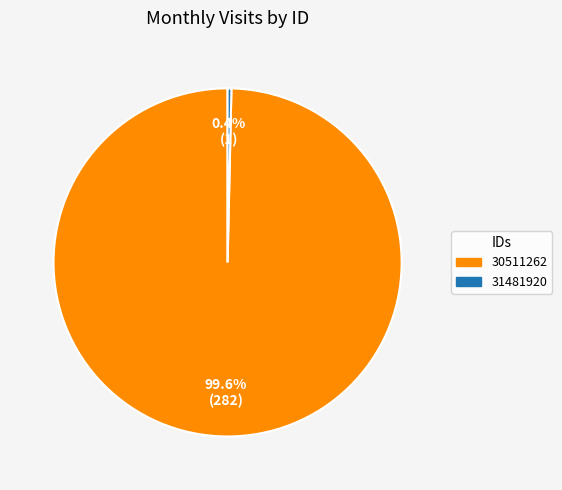

To the nearest percent, what percentage of the pie is 30511262?

100%